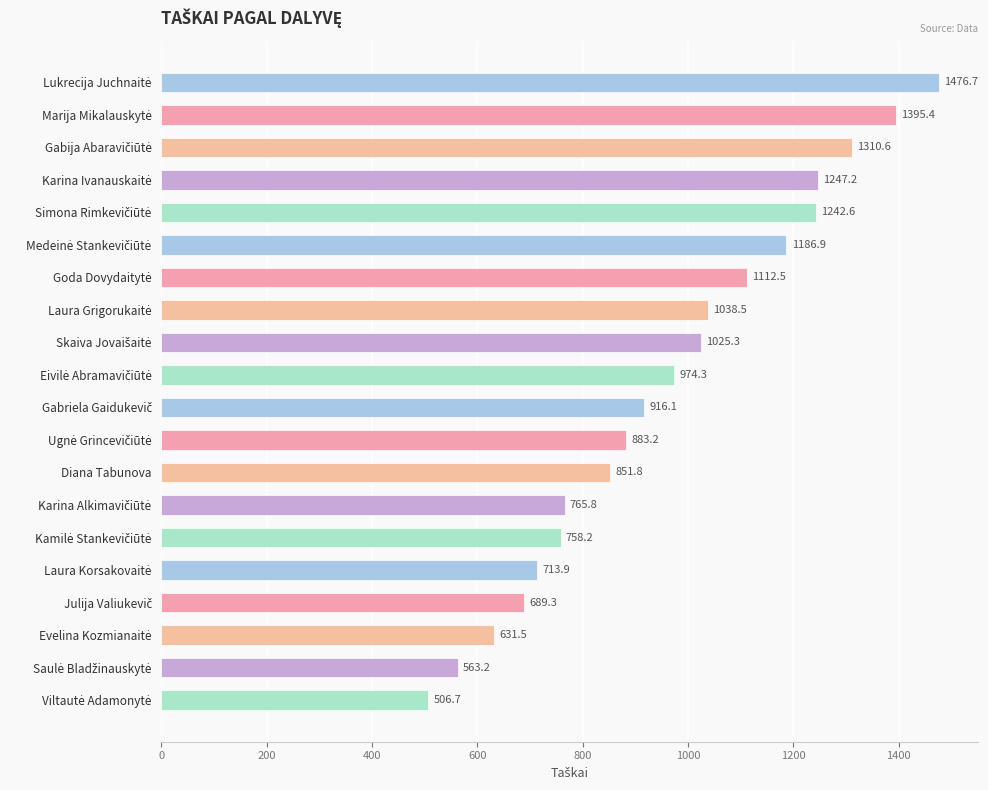

Is it true that the value at Diana Tabunova is 410.9?

False